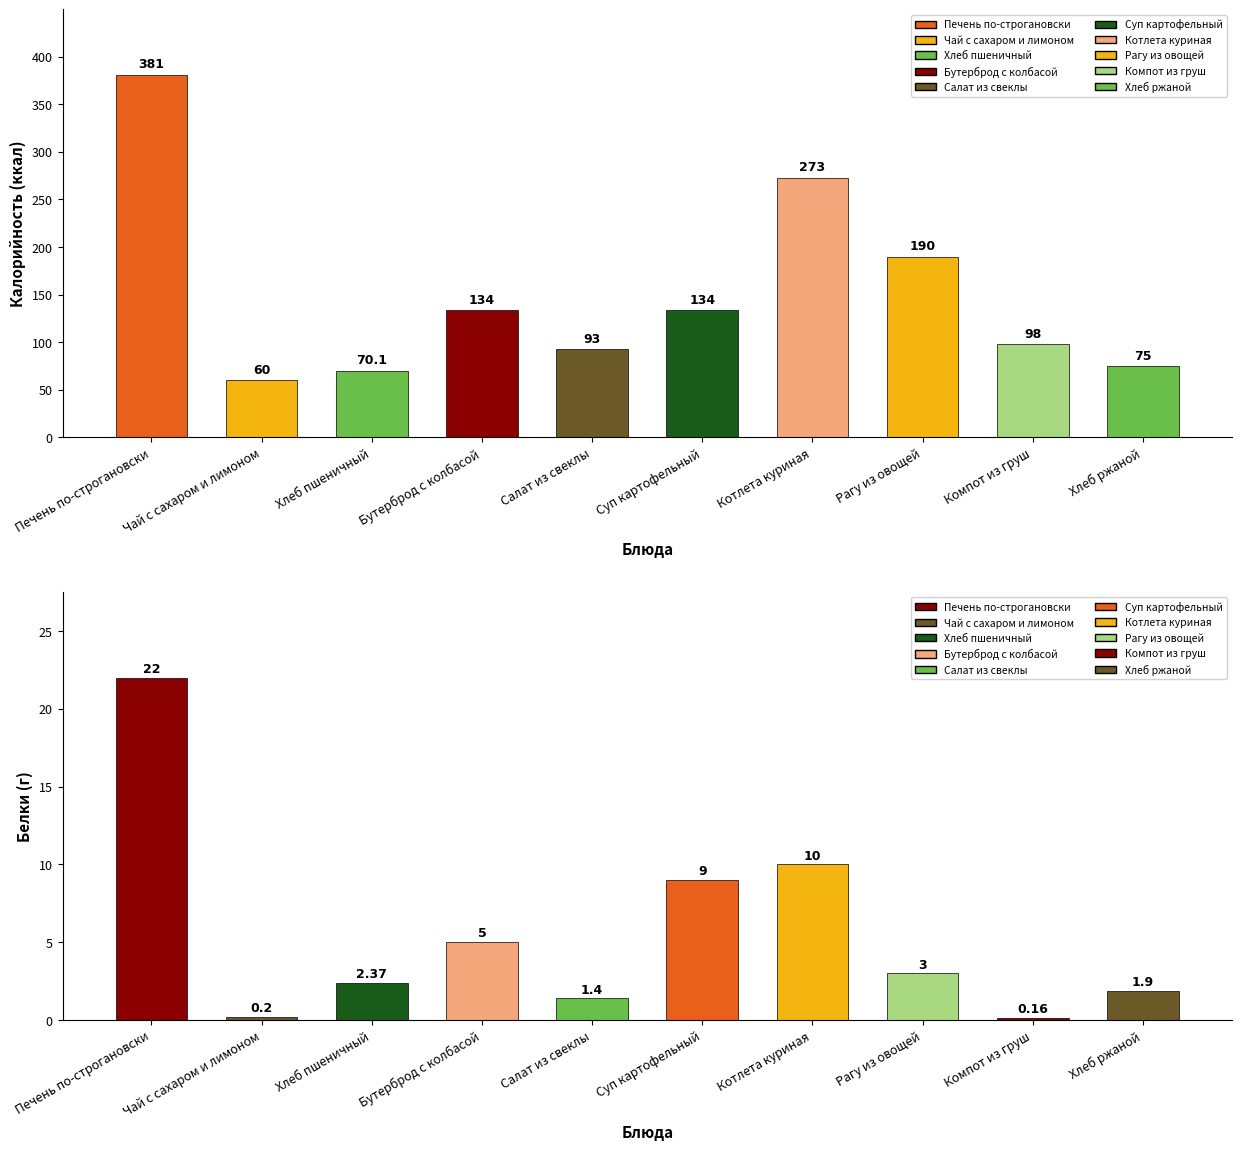

What is the difference between the Белки values at Бутерброд с колбасой and Салат из свеклы?

3.6